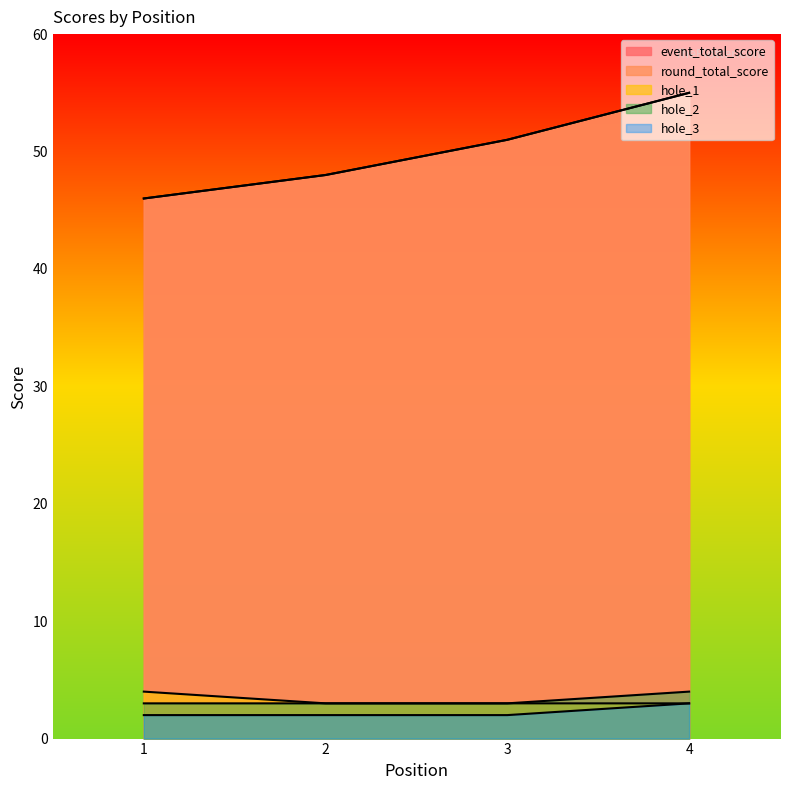

True or false: round_total_score has more than 0 points higher than both neighbors.

False